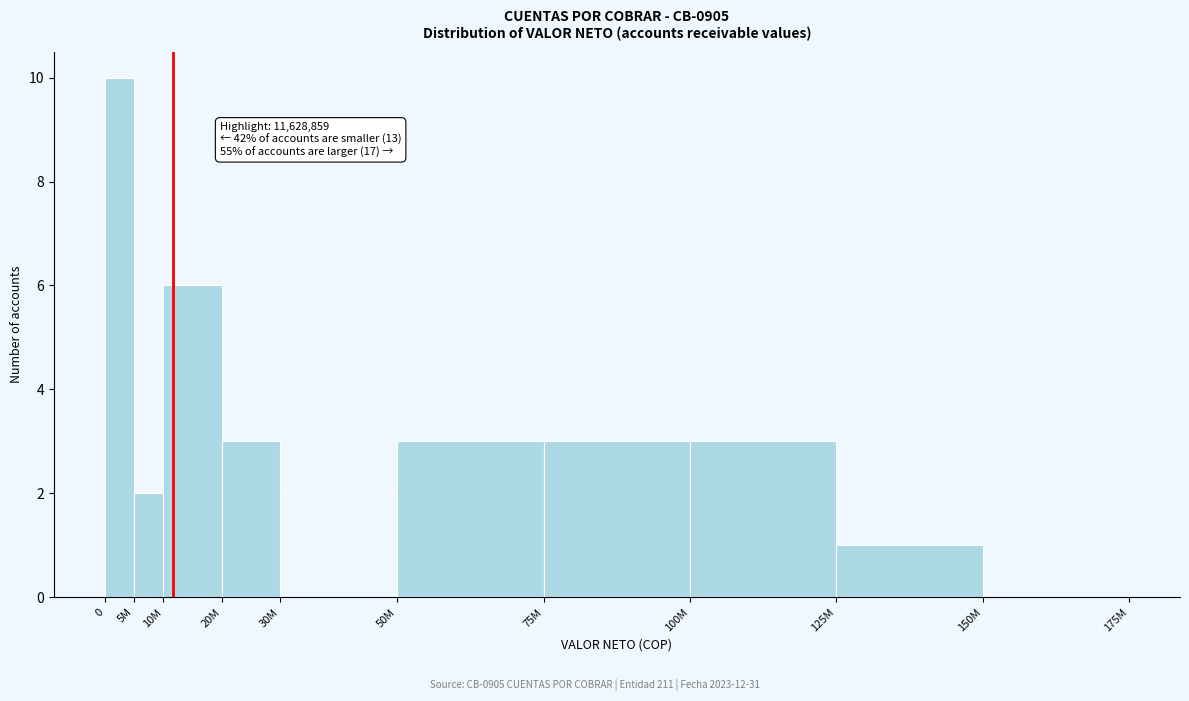

Reading left to right, list all the values displayed in this chart.

0=10	5M=2	10M=6	20M=3	30M=0	50M=3	75M=3	100M=3	125M=1	150M=0